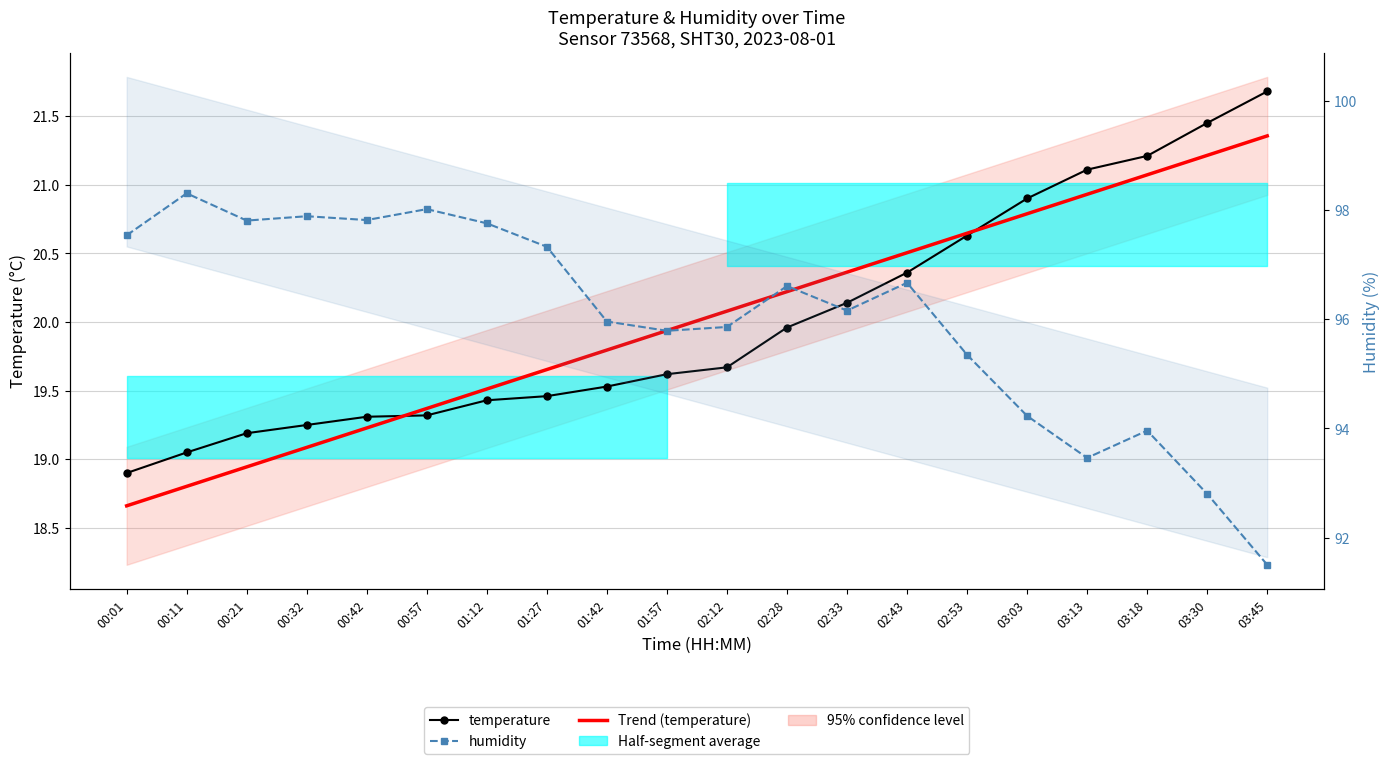

What is the average value of the humidity series?

96.0